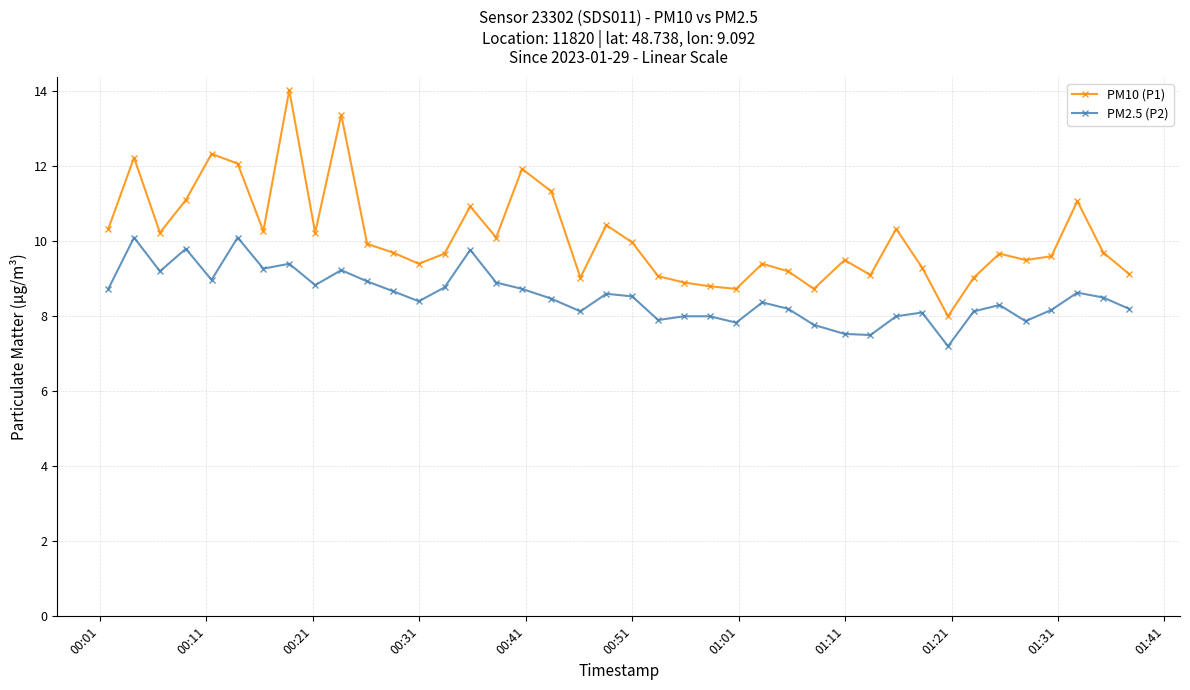

What is the value of the PM10 (P1) point at the 9th from the left?

10.2